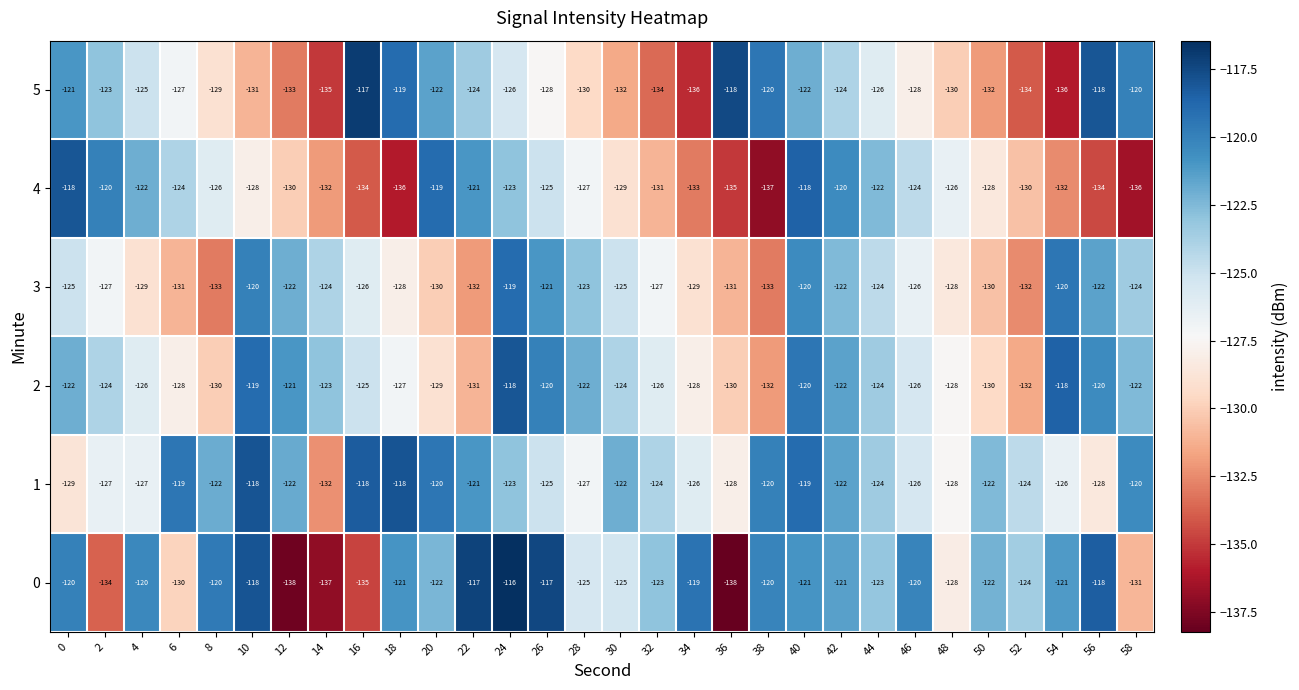

At which category is the sum across all series the highest?

40